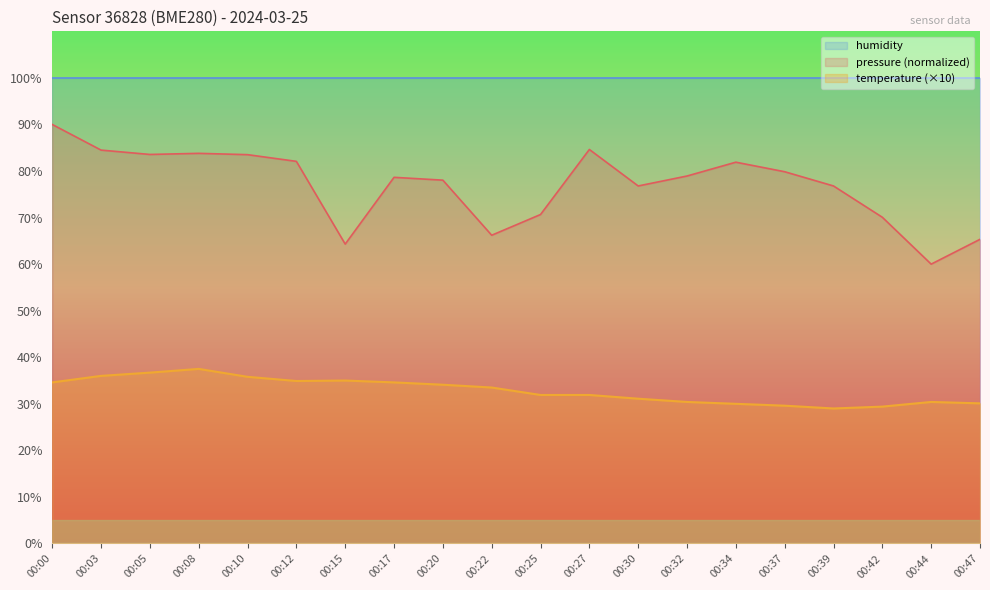

Reading right to left, what are all the values shown in this chart?

temperature: 30.1	30.4	29.4	29.0	29.6	30.0	30.4	31.1	31.9	31.9	33.5	34.1	34.6	35.0	34.9	35.8	37.5	36.7	36.0	34.6
pressure_norm: 65.3	60.0	70.1	76.8	79.8	81.9	78.9	76.8	84.6	70.7	66.2	78.0	78.6	64.3	82.1	83.5	83.8	83.6	84.5	90.0